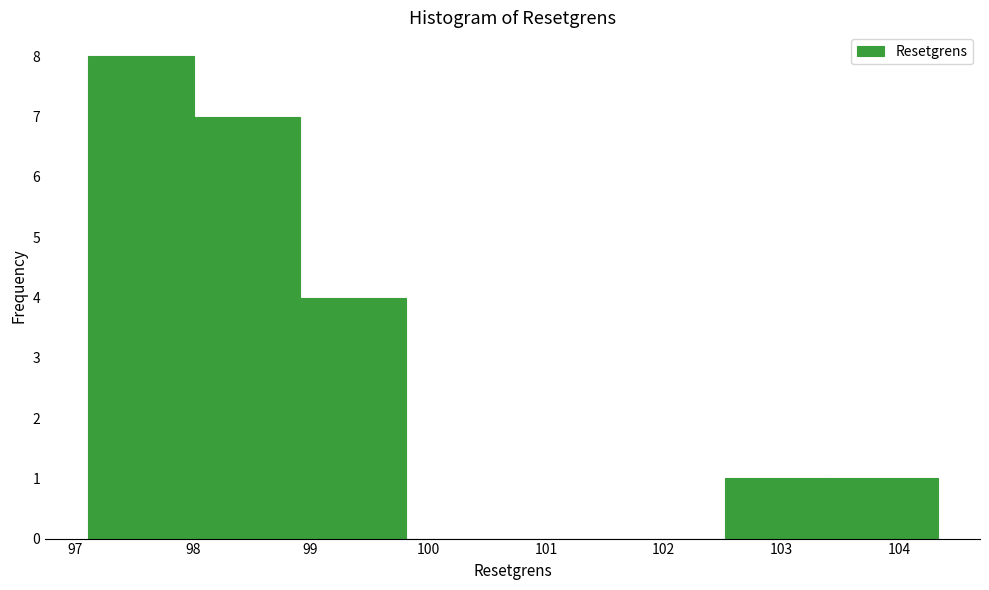

What is the height of the bar covering 98.0 to 98.9 on the x-axis? Neither the bar edges nor the heights are printed on the chart, so give them approximately, as read against the axes.

7